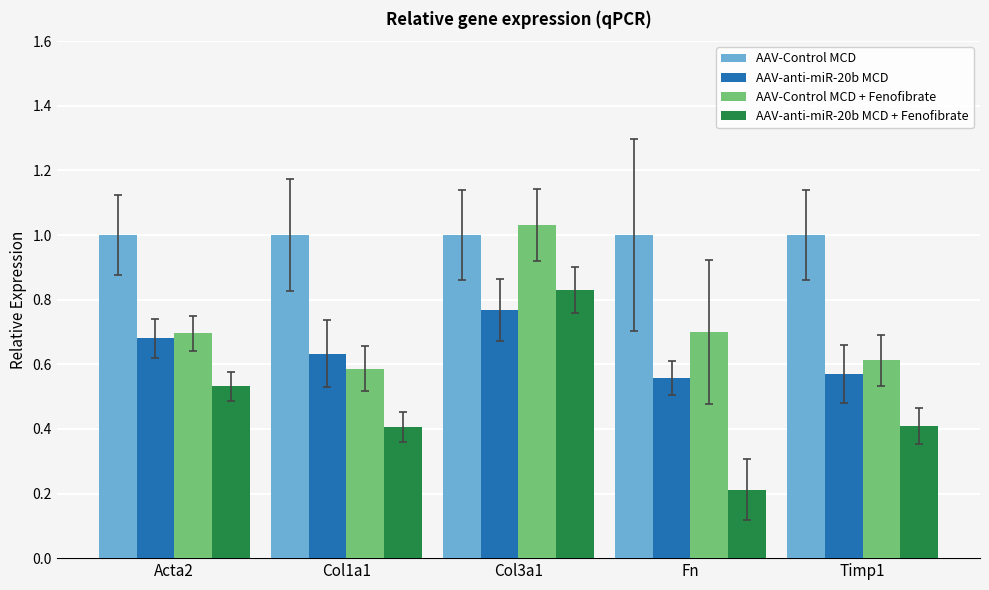

Which series has the largest range (max minus min)?

AAV-anti-miR-20b MCD + Fenofibrate